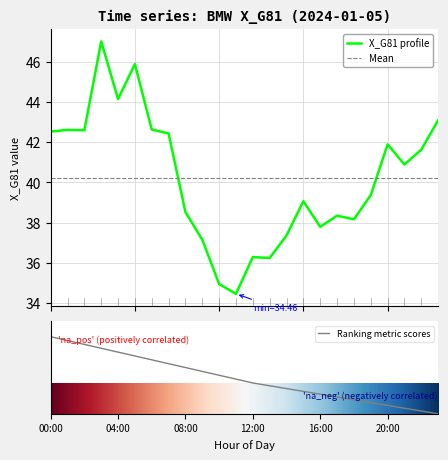

Where is the data nearest to the value 40?

19:00